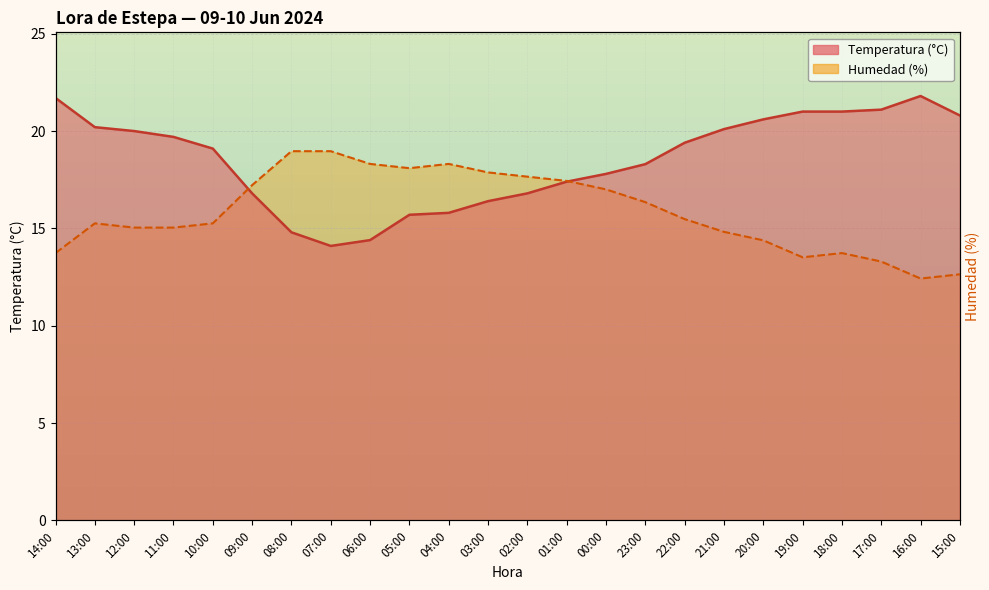

Which series has the widest spread of values?

Temperatura (°C)